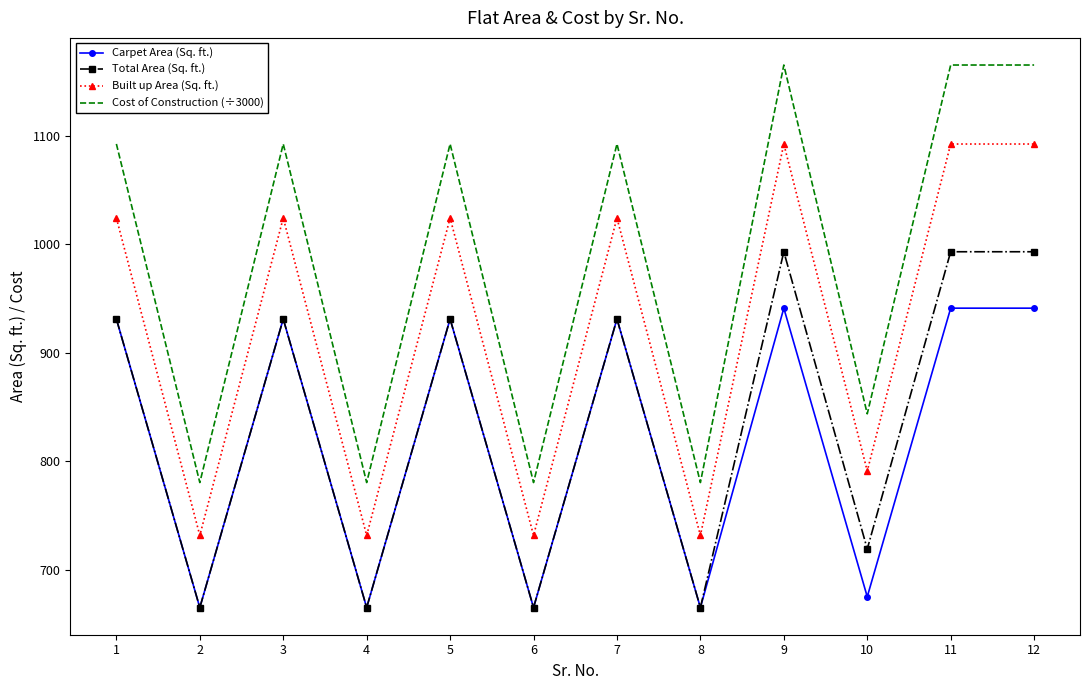

What is the minimum value for Cost of Construction (÷3000)?

780.3